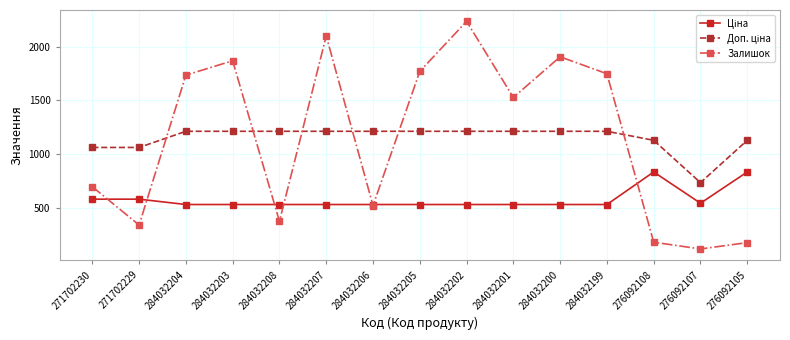

What is the label of the 8th point from the right?

284032205